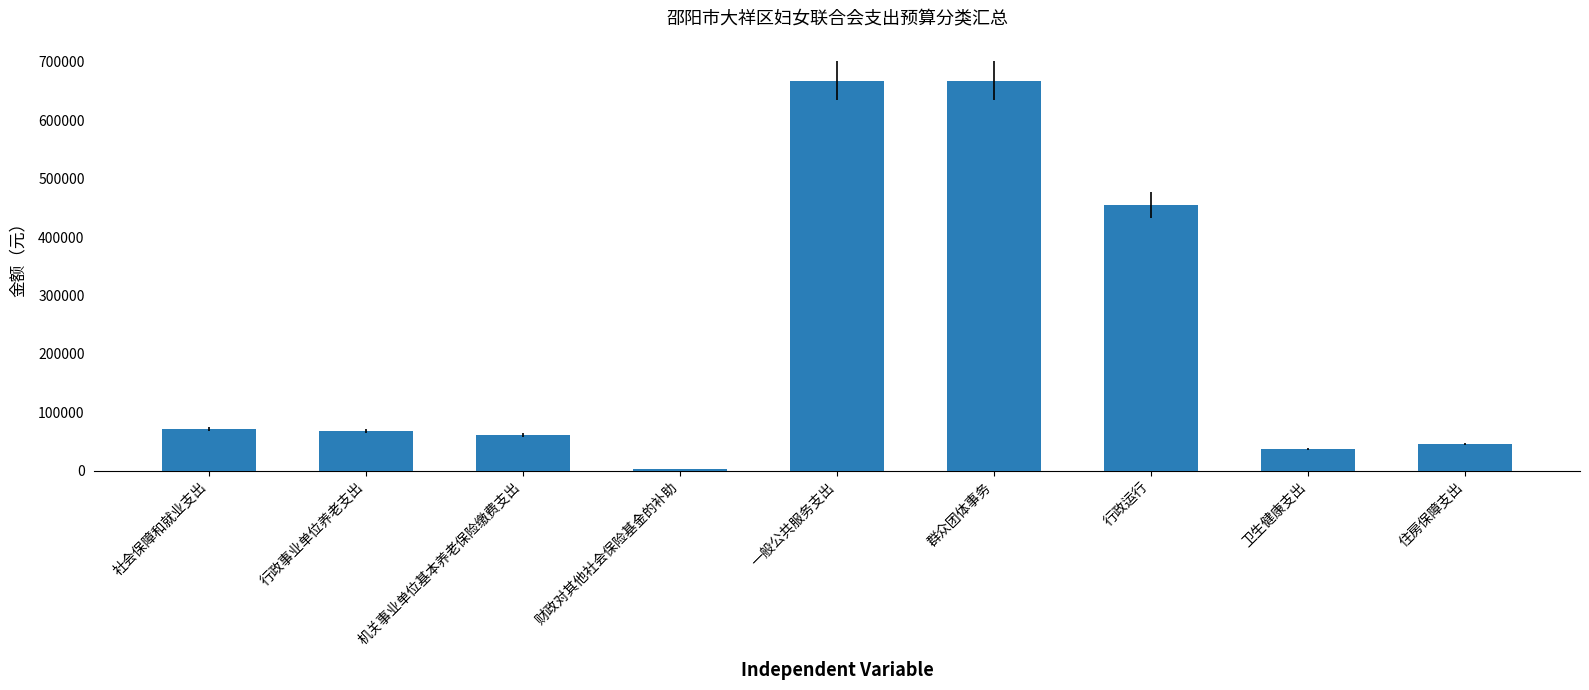

What is the change in value from 行政事业单位养老支出 to 财政对其他社会保险基金的补助?

-64938.6